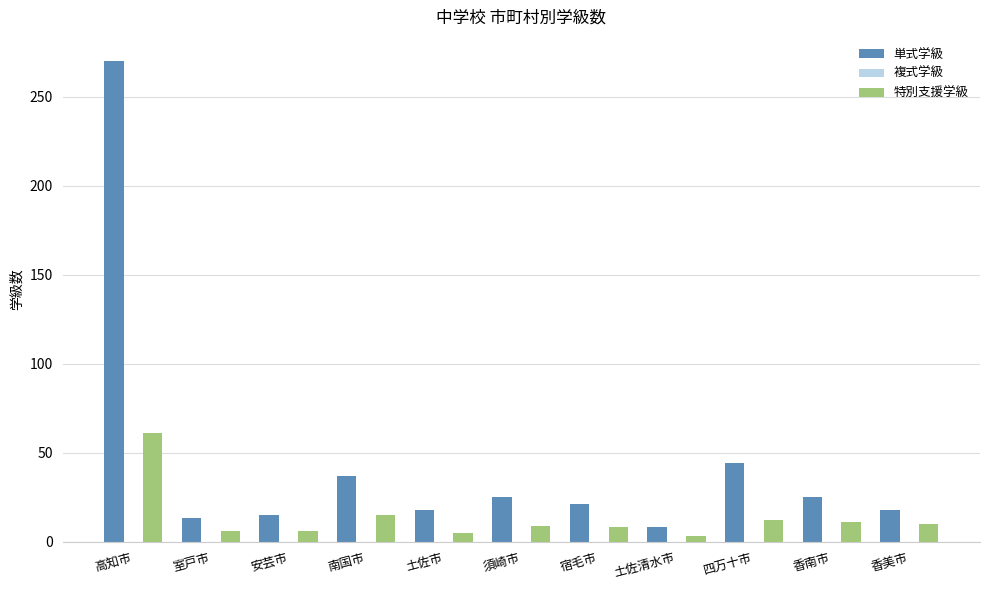

What is the total value across all series at 土佐市?

23